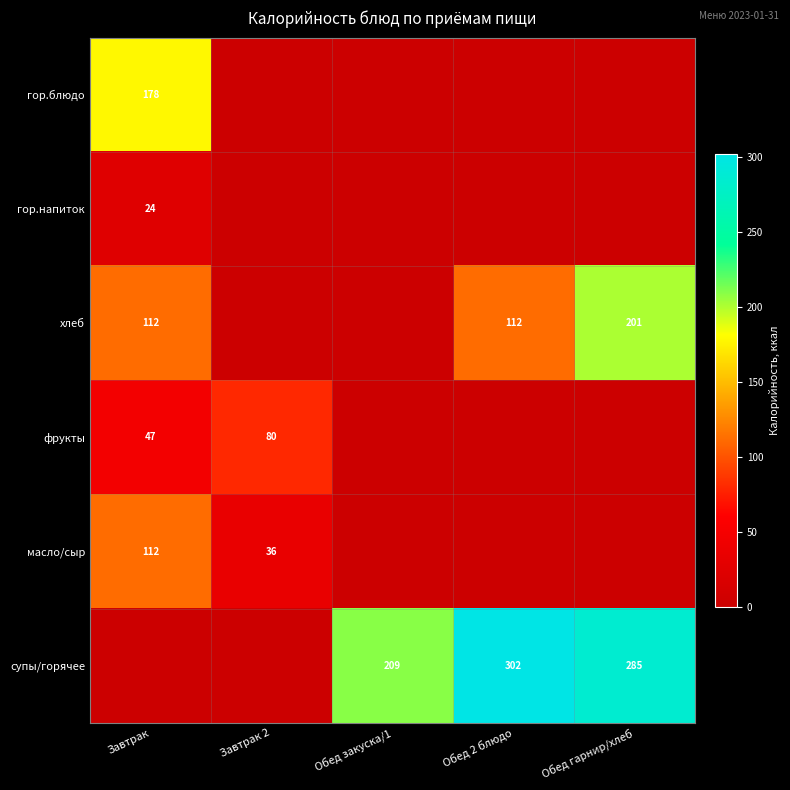

True or false: супы/горячее has a value of 142 at Обед закуска/1.

False